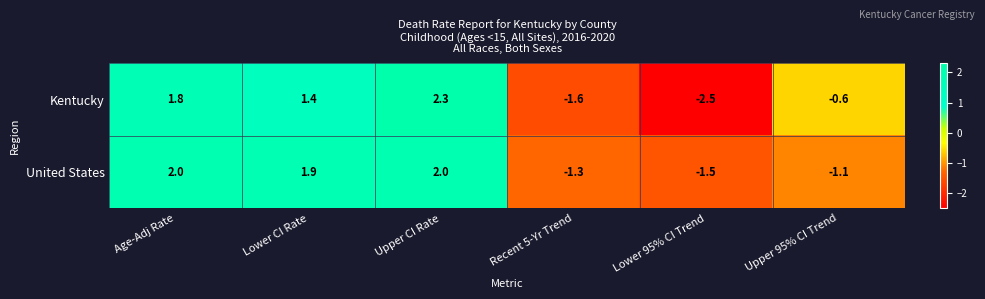

At which label does United States first exceed 1?

Age-Adj Rate